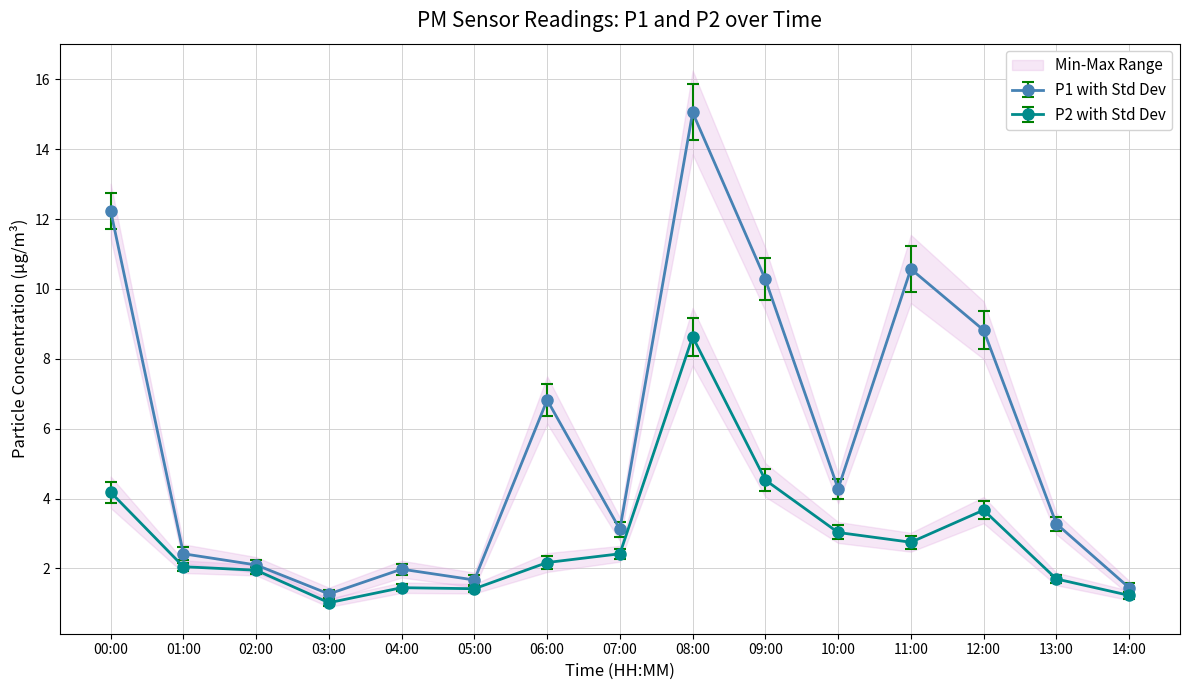

What is the total value across all series at 03:00?

2.3